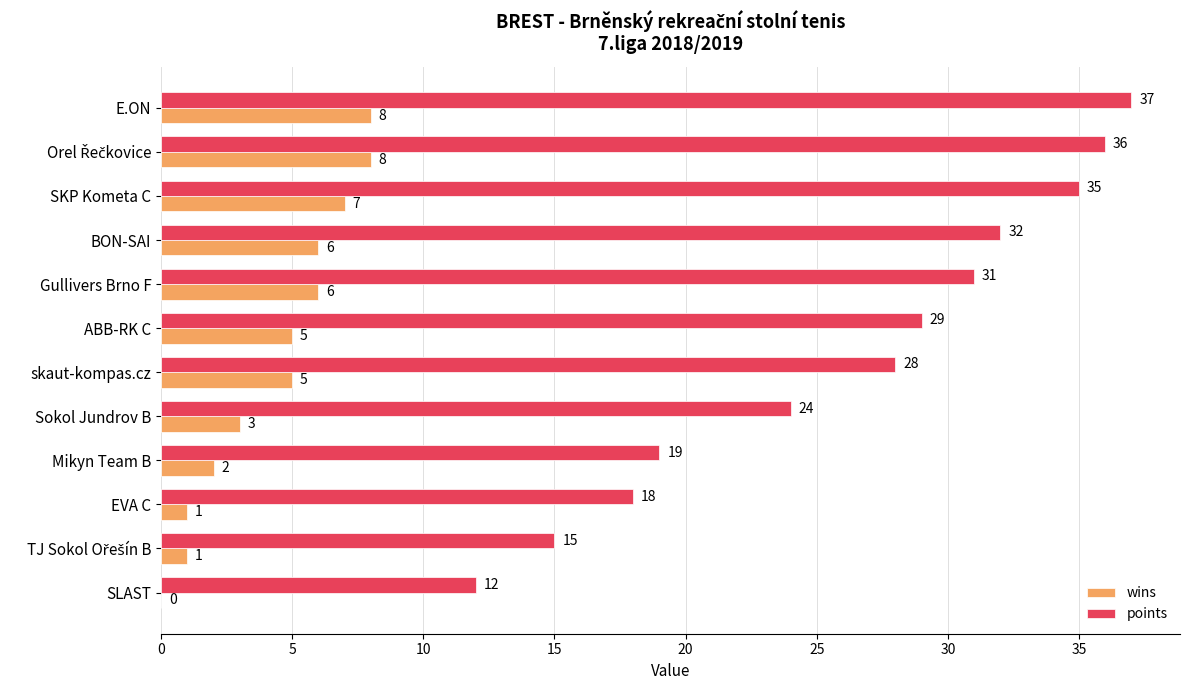

Which series has the largest range (max minus min)?

points